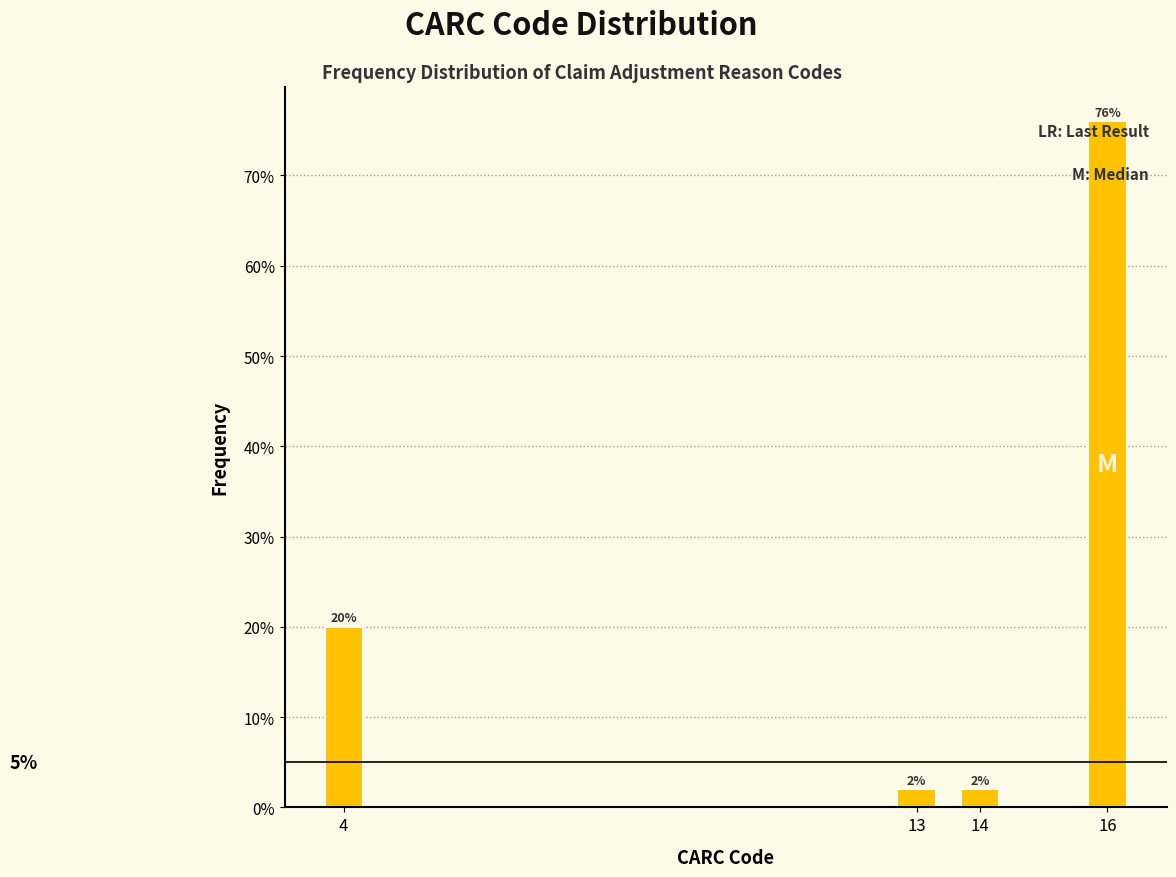

Reading left to right, extract all data points from this chart.

20	2	2	76